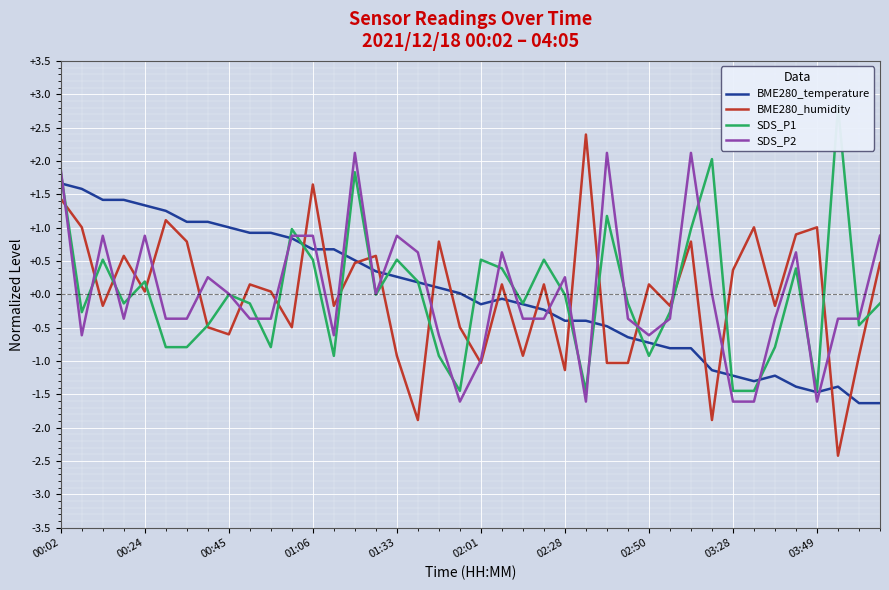

What is the maximum value for SDS_P2?

2.1